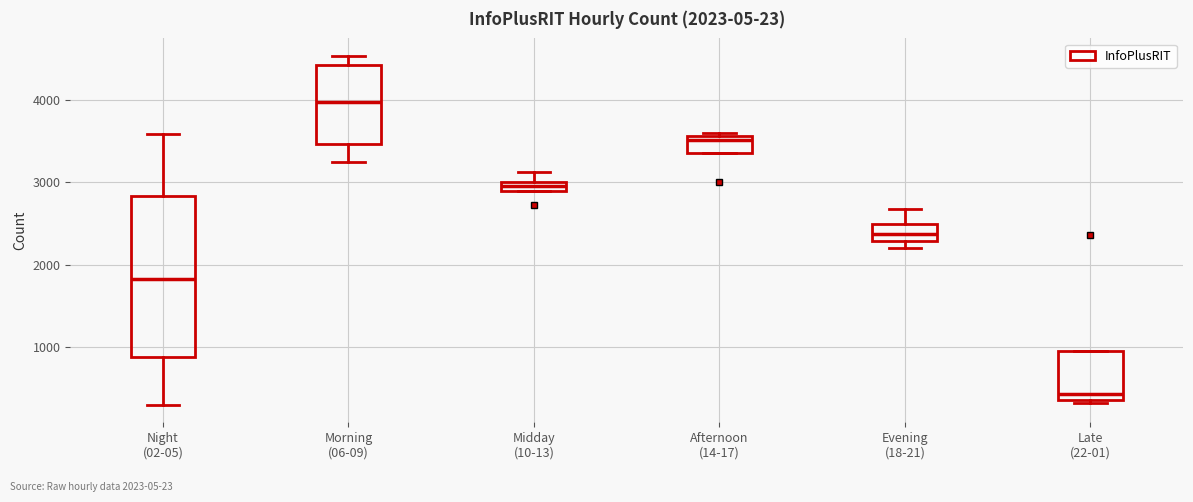

Which box is the tallest, from its lower edge to its upper edge?

Night (02-05)